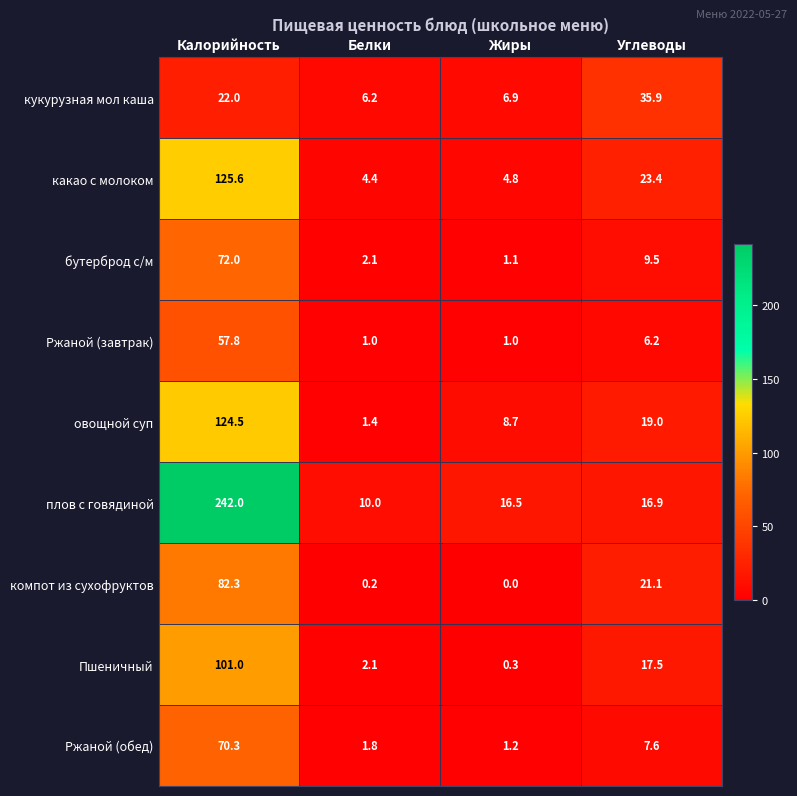

What is the maximum value shown in the chart?

242.0